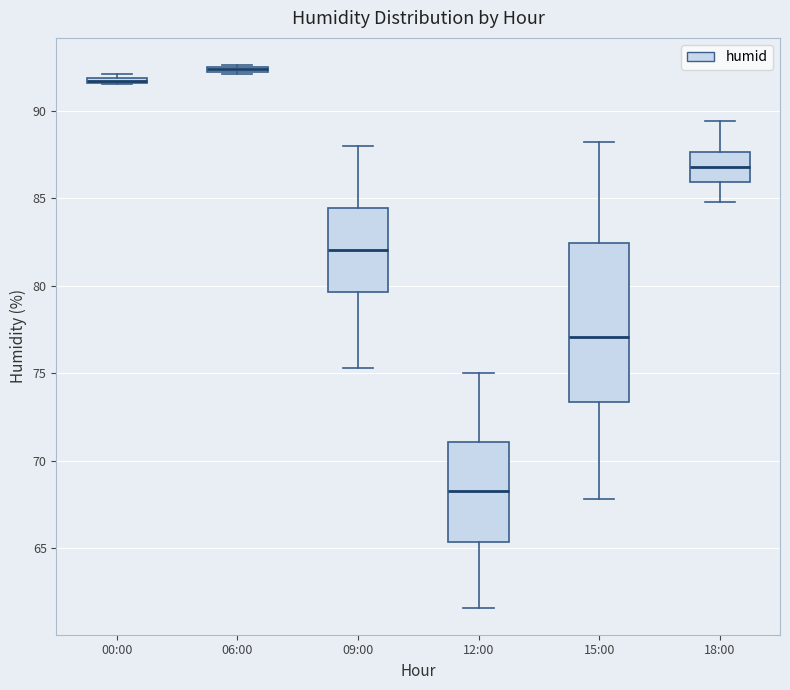

Comparing the boxes themselves (not the whiskers), which one is the tallest?

15:00